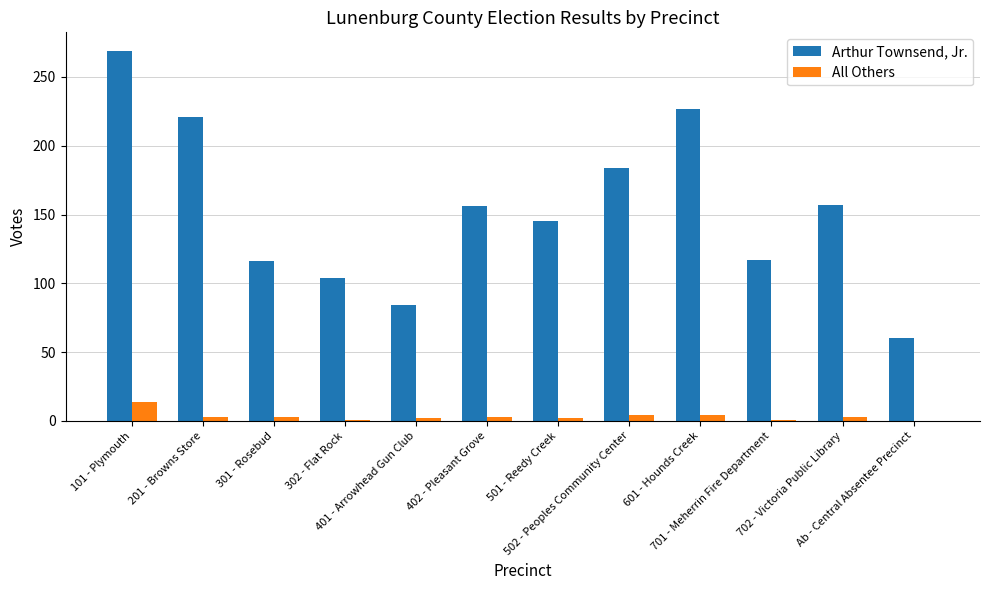

Is it true that Arthur Townsend, Jr. equals 27 at 301 - Rosebud?

False